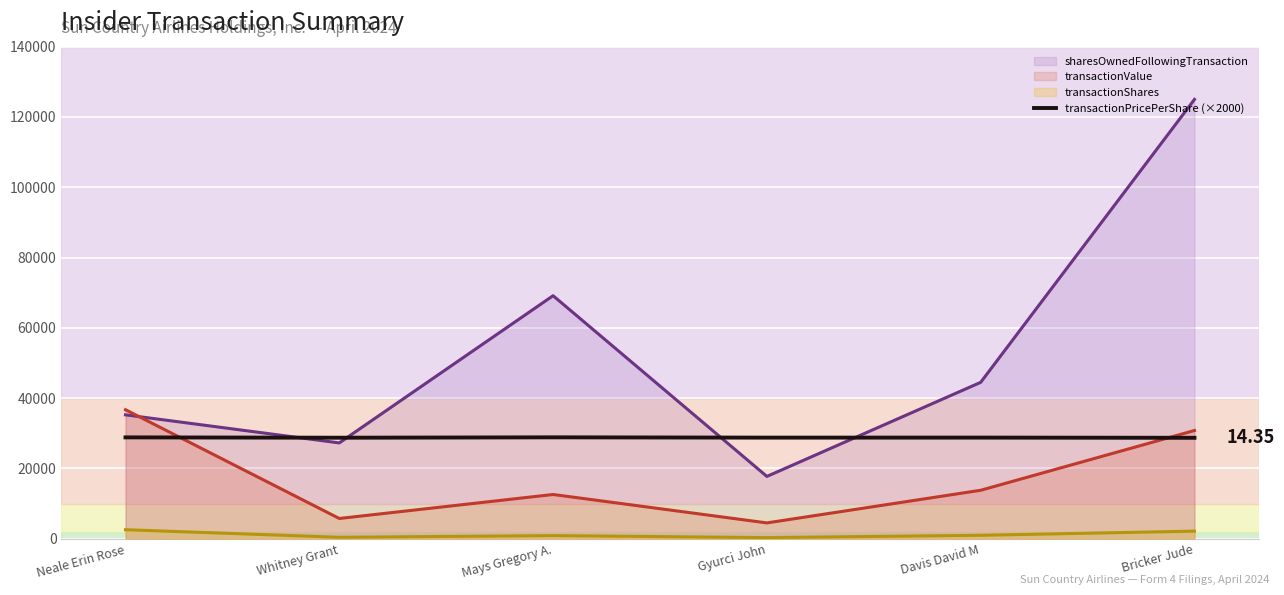

List the series in order of their peak value, lowest first.

transactionShares, transactionPricePerShare (×2000), transactionValue, sharesOwnedFollowingTransaction